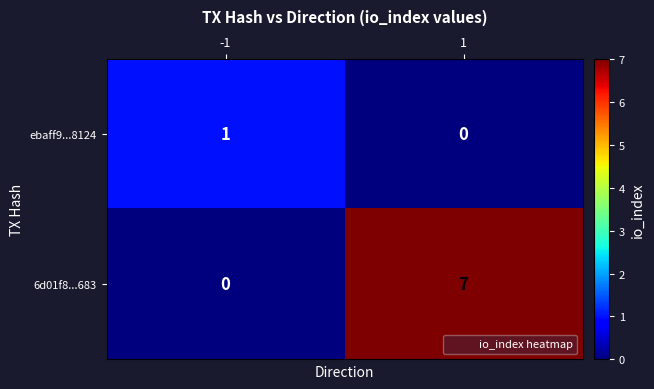

Reading right to left, what are all the values shown in this chart?

ebaff9...8124: 0	1
6d01f8...683: 7	0